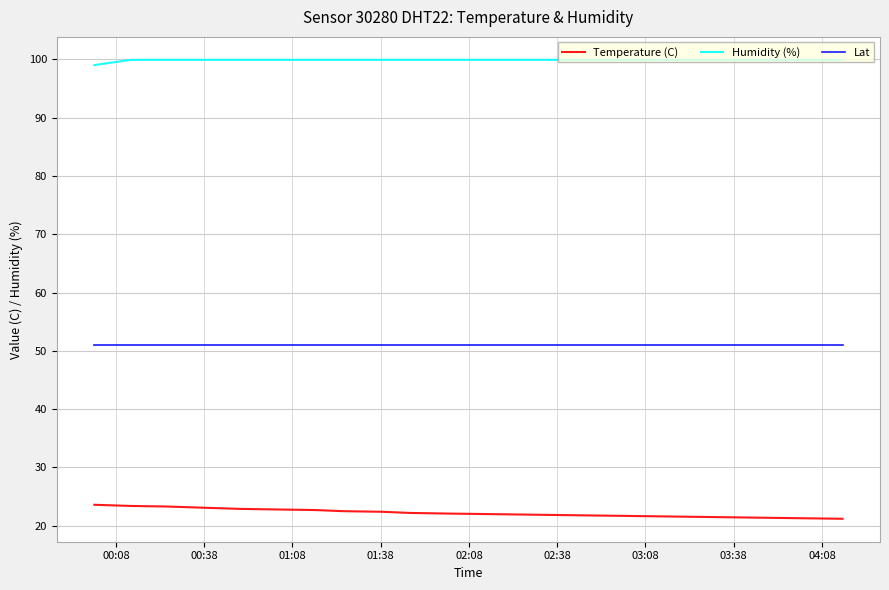

True or false: Temperature (C) and Humidity (%) cross at least once.

False